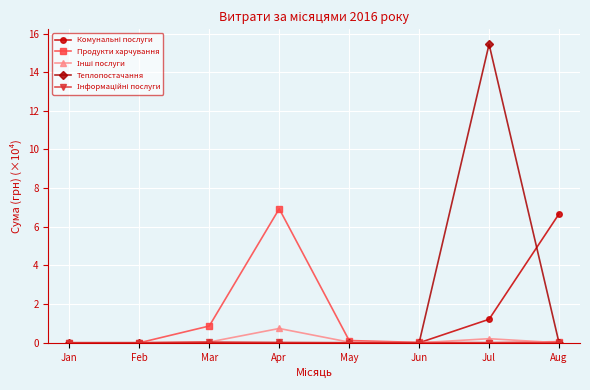

In Теплопостачання, how many points are higher than both neighbors (excluding endpoints)?

1